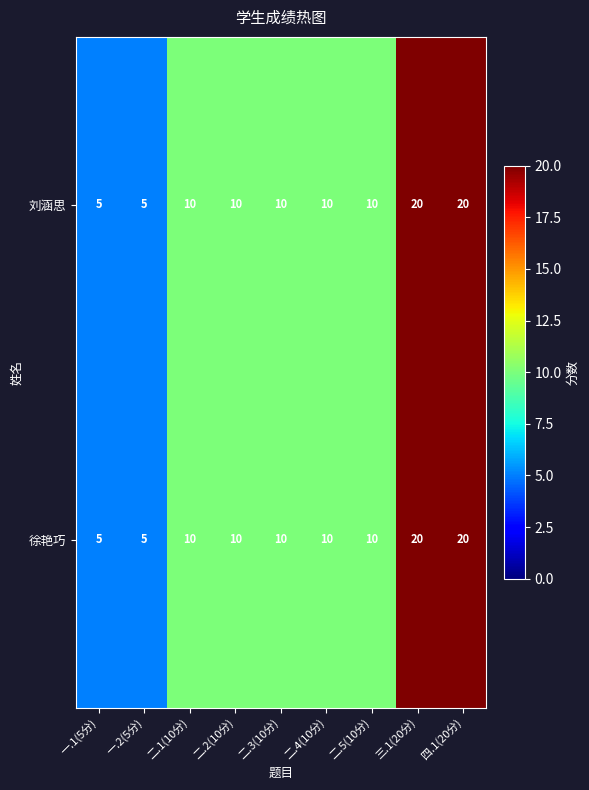

Reading left to right, list all the values displayed in this chart.

刘涵思: 一.1(5分)=5	一.2(5分)=5	二.1(10分)=10	二.2(10分)=10	二.3(10分)=10	二.4(10分)=10	二.5(10分)=10	三.1(20分)=20	四.1(20分)=20
徐艳巧: 一.1(5分)=5	一.2(5分)=5	二.1(10分)=10	二.2(10分)=10	二.3(10分)=10	二.4(10分)=10	二.5(10分)=10	三.1(20分)=20	四.1(20分)=20